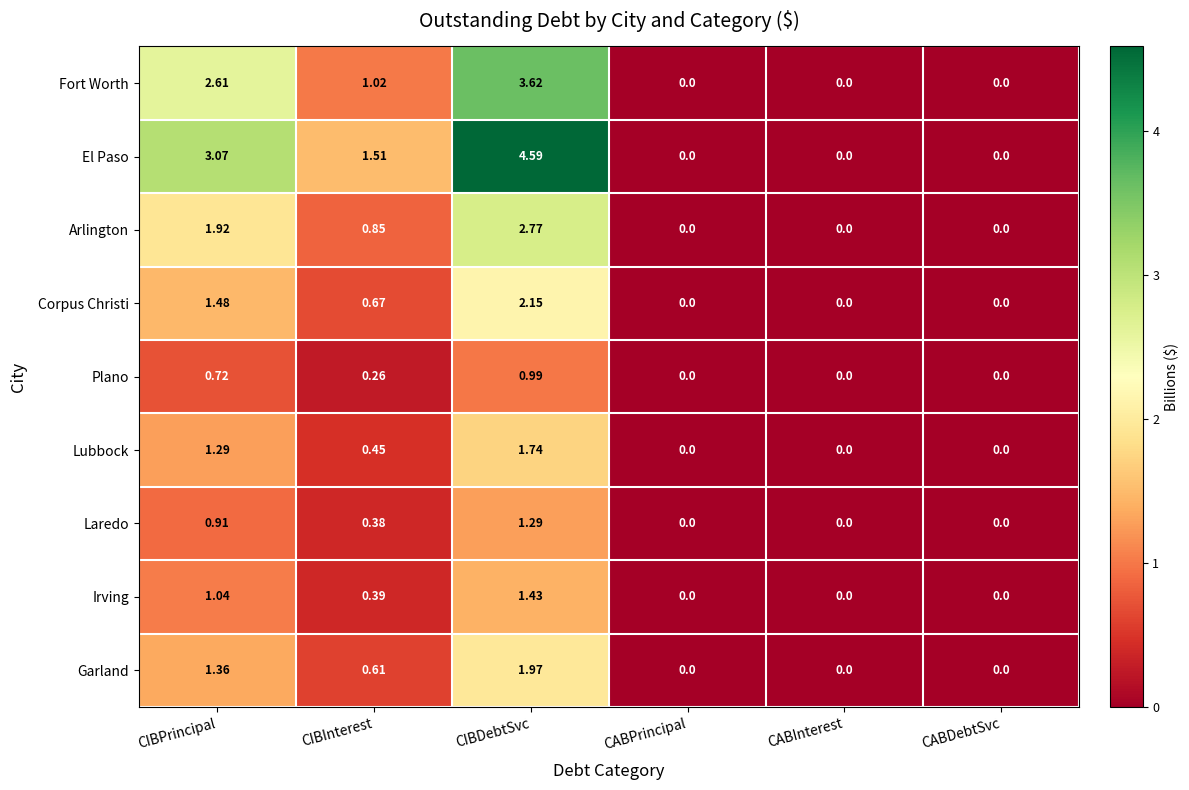

At which label does Lubbock reach its peak?

CIBDebtSvc